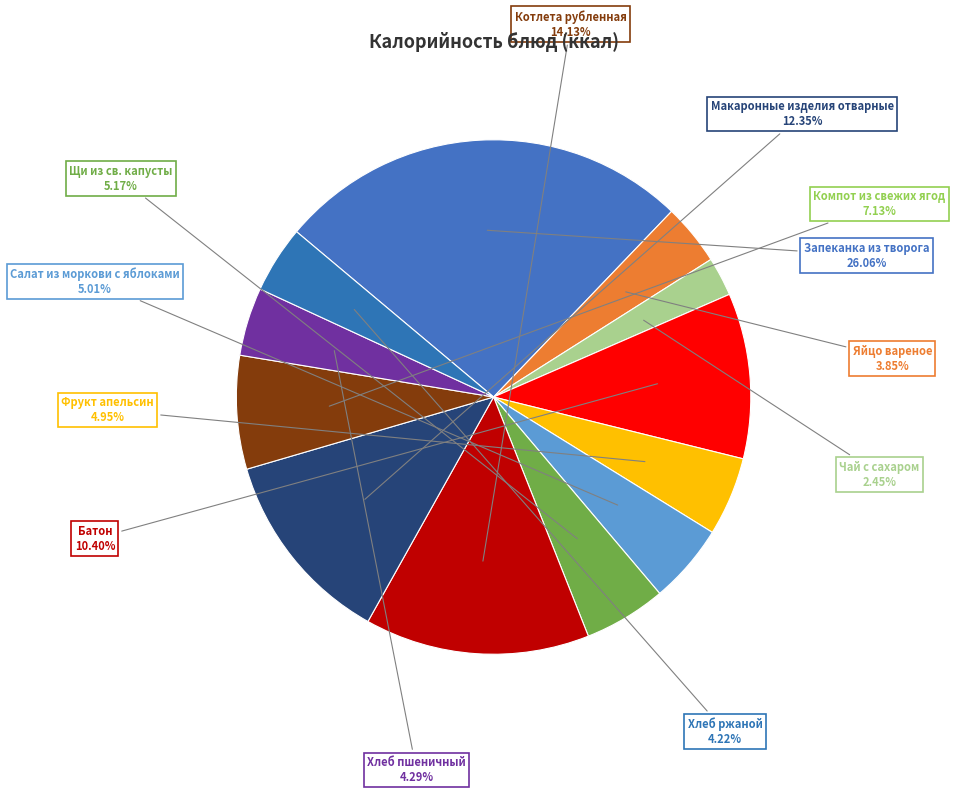

Combined, do Яйцо вареное and Компот из свежих ягод account for over 50%?

No